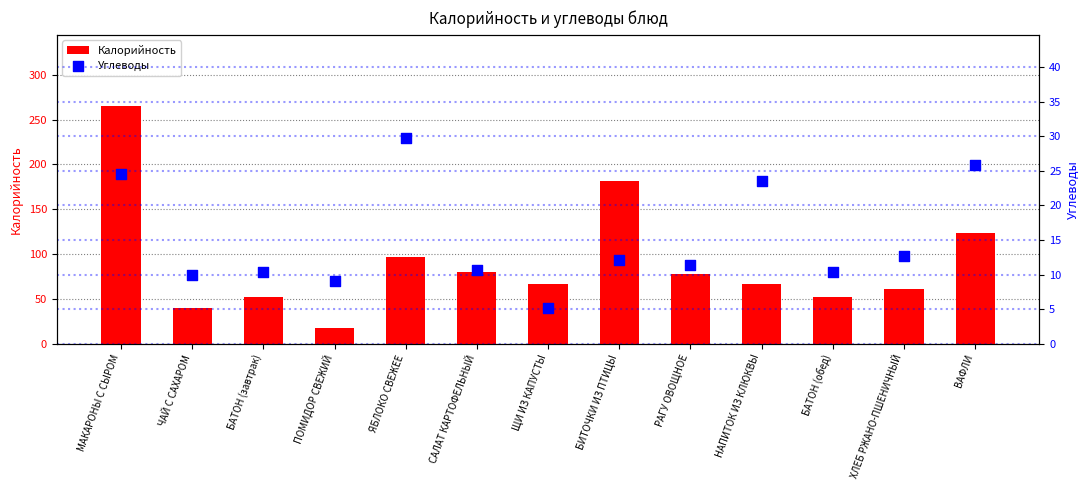

Is the value of Углеводы at РАГУ ОВОЩНОЕ greater than the value of Калорийность at БИТОЧКИ ИЗ ПТИЦЫ?

No